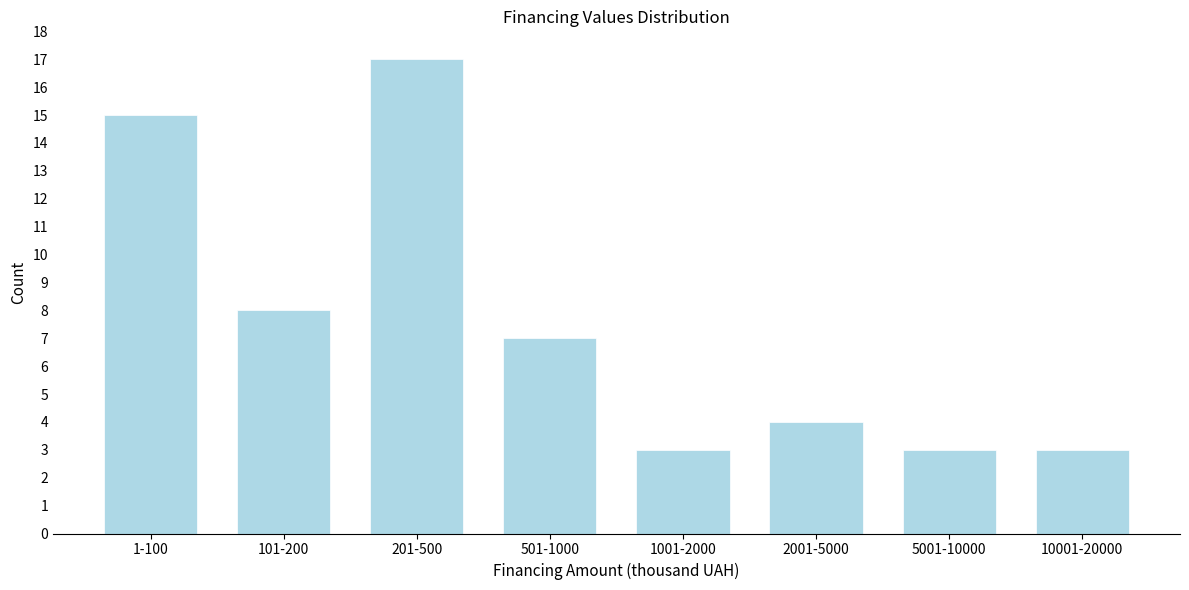

Reading left to right, transcribe all the data shown in this chart.

15	8	17	7	3	4	3	3